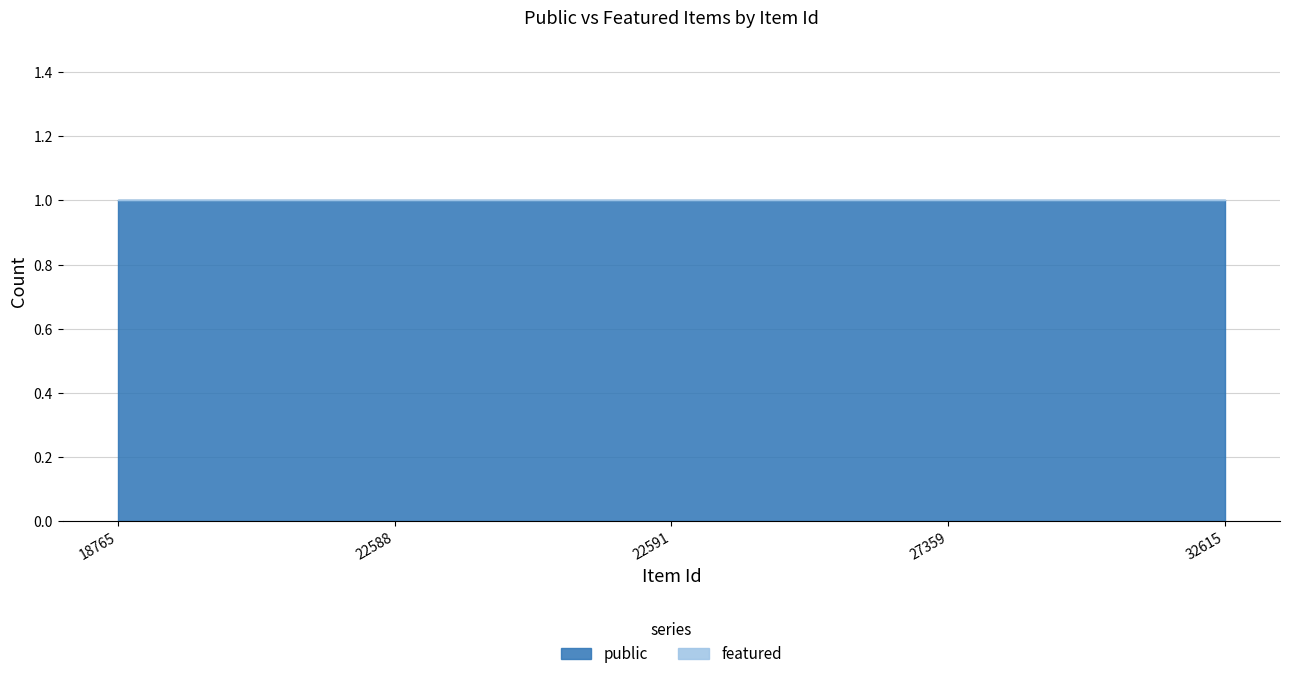

The public series shows 1 at 27359. True or false?

False